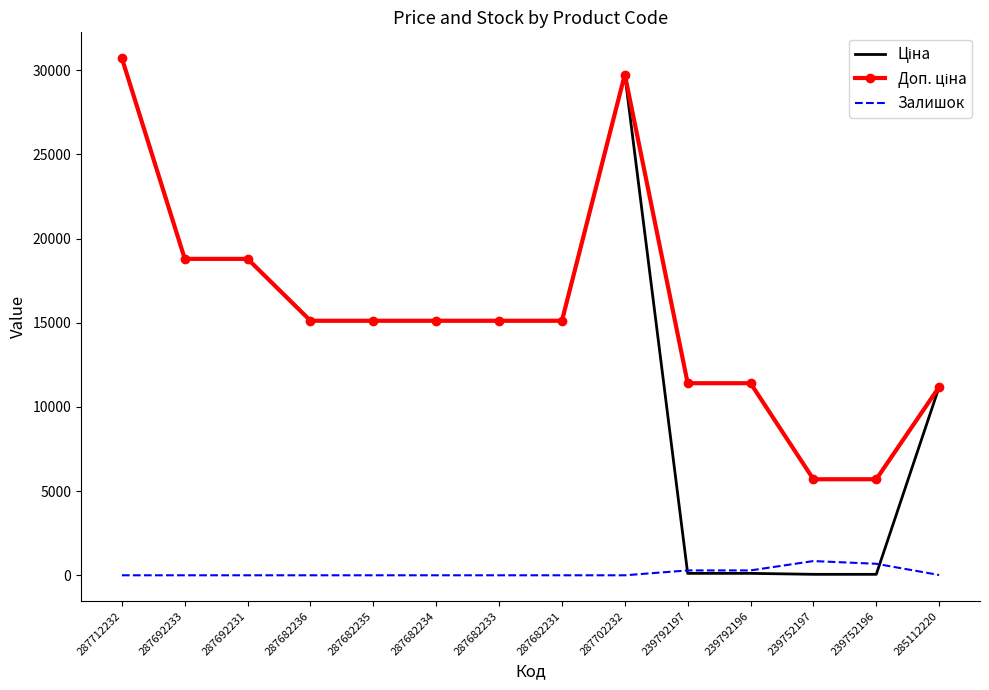

The Залишок series shows 0.0 at 287682233. True or false?

True